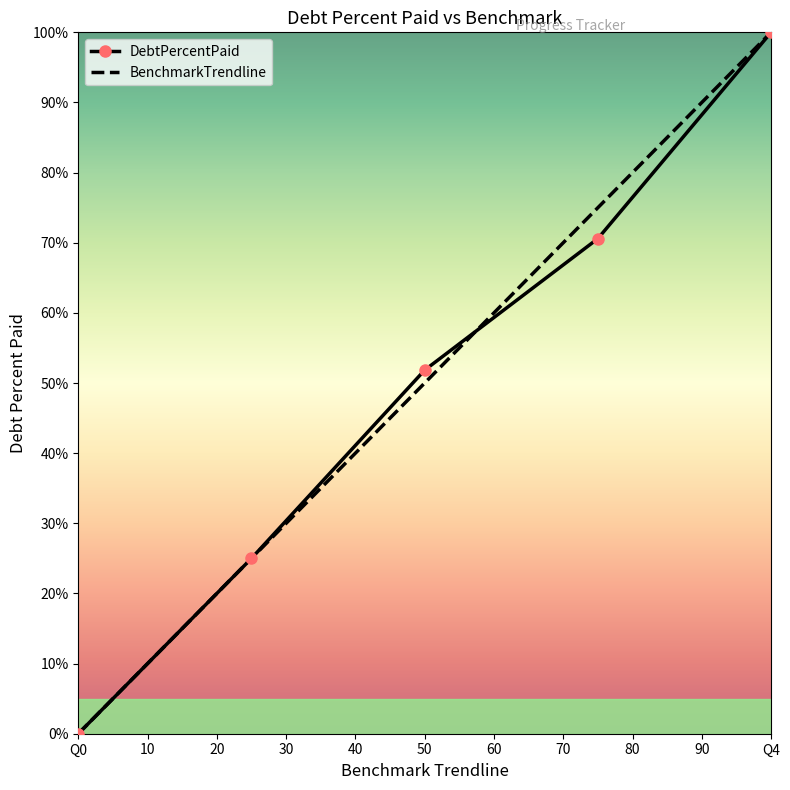

What is the maximum value for DebtPercentPaid?

100.0